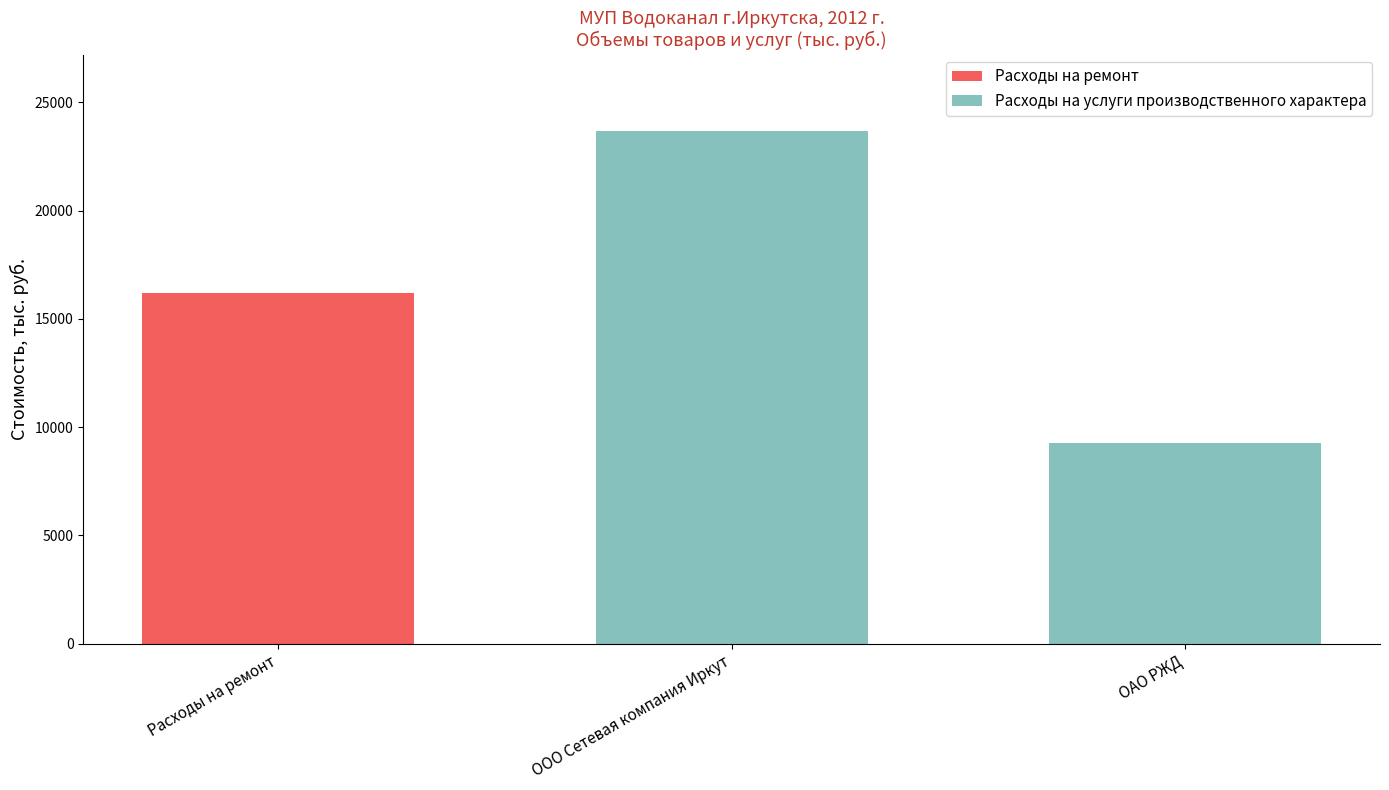

How many data points does each series have?

3